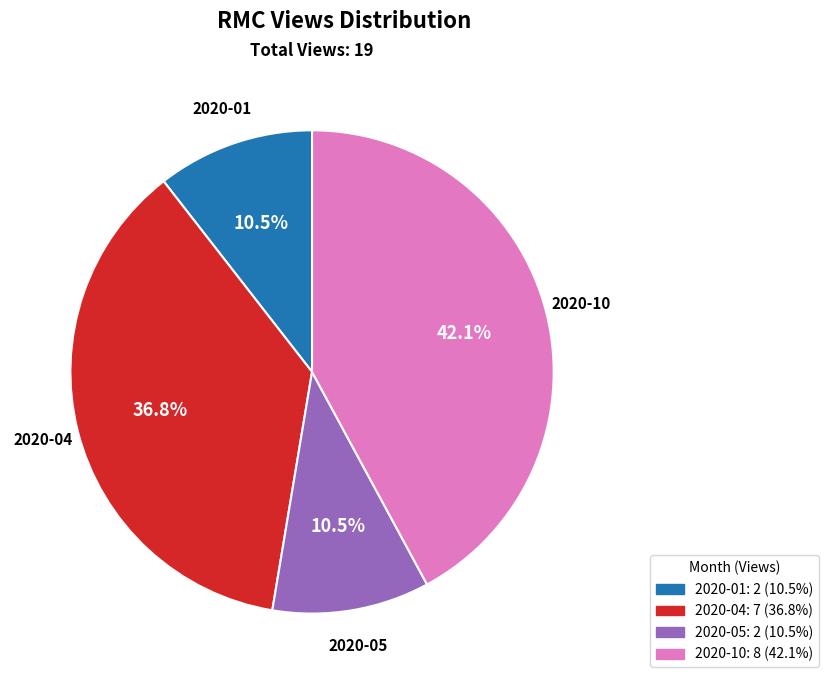

Count the number of slices in the pie.

4